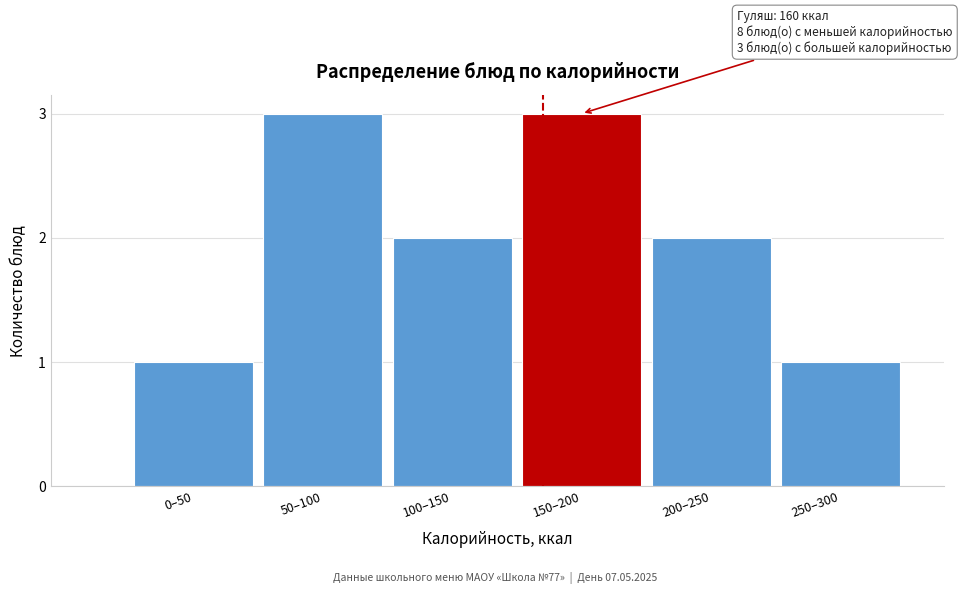

Reading right to left, what are all the values shown in this chart?

1	2	3	2	3	1